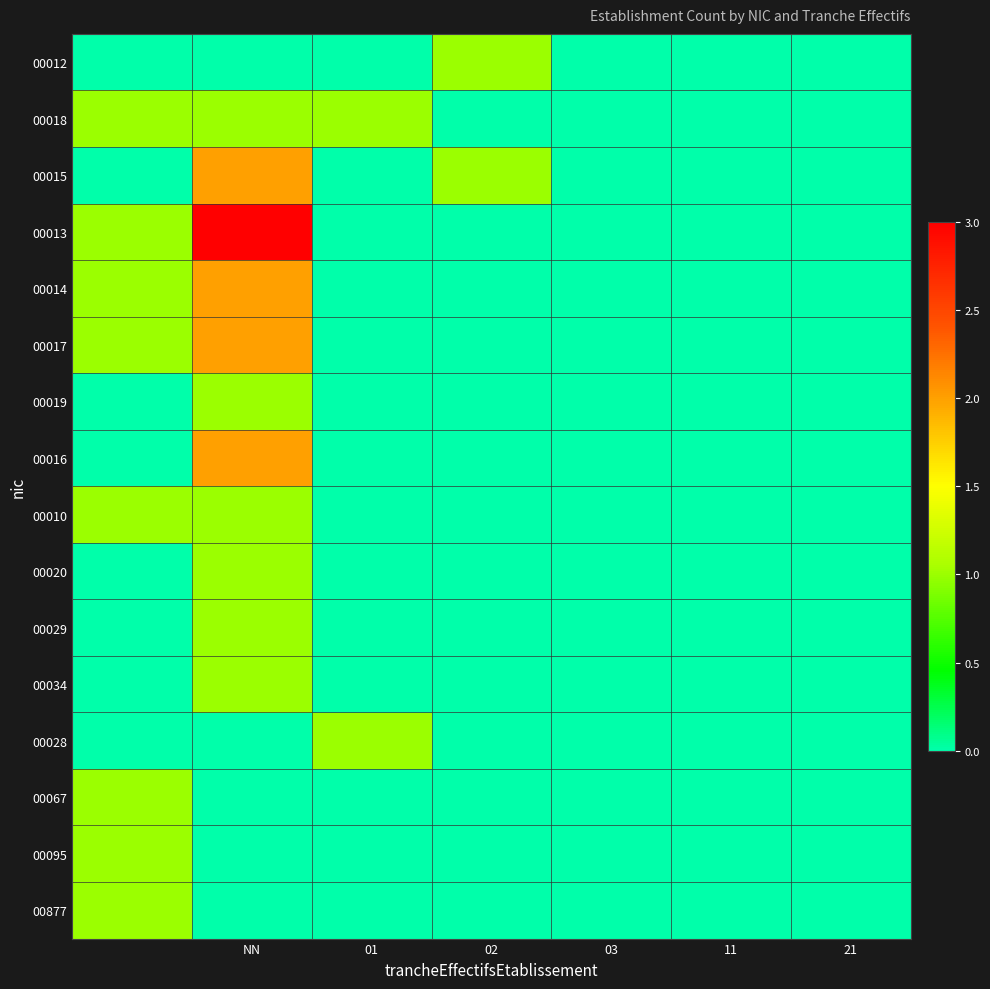

At how many categories does at least one series exceed 1?

1